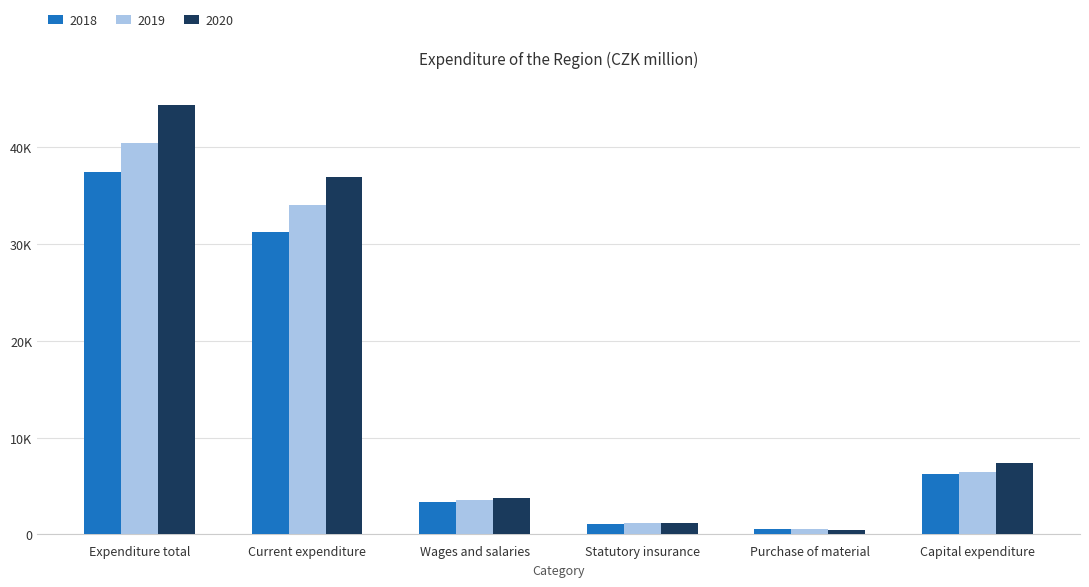

Which series has the largest total across all categories?

2020